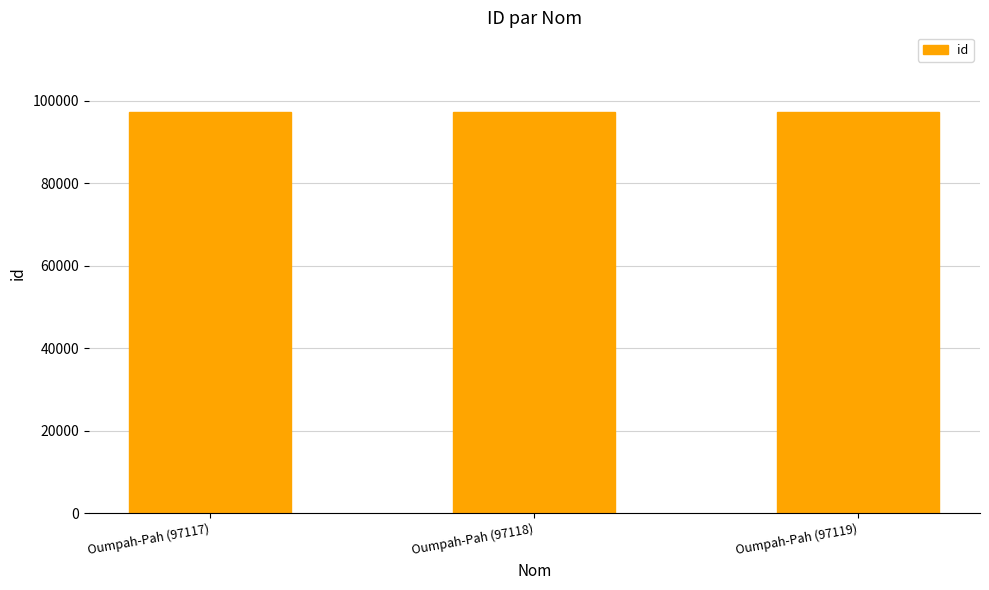

How many data points are less than 97118?

1